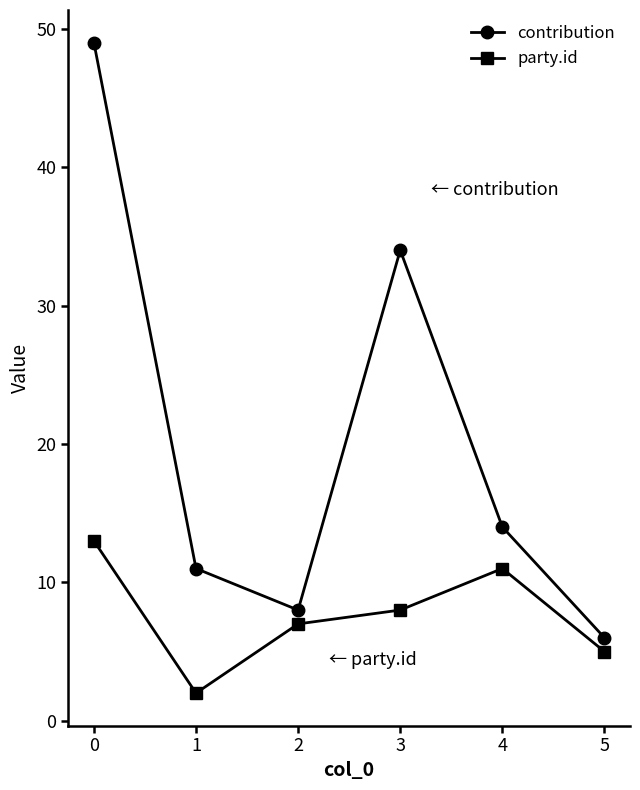

True or false: party.id and contribution intersect in this chart.

False